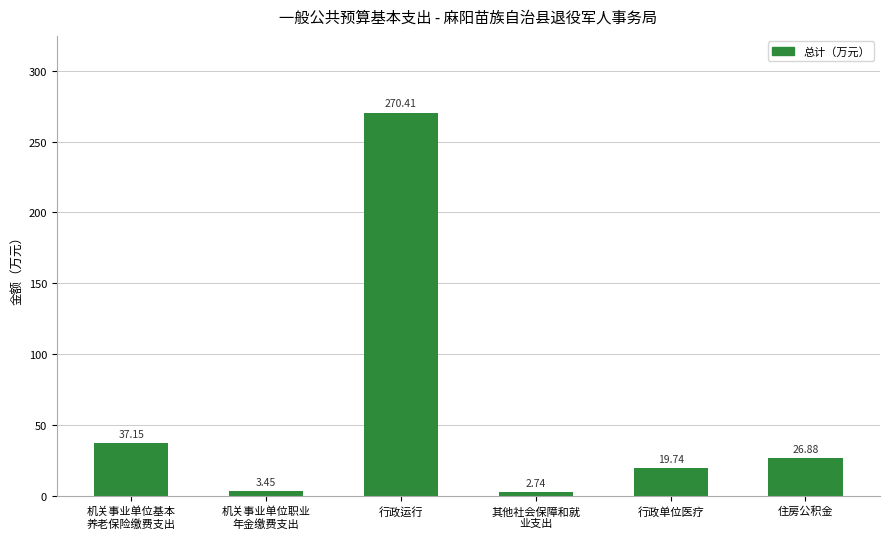

How many data points does each series have?

6